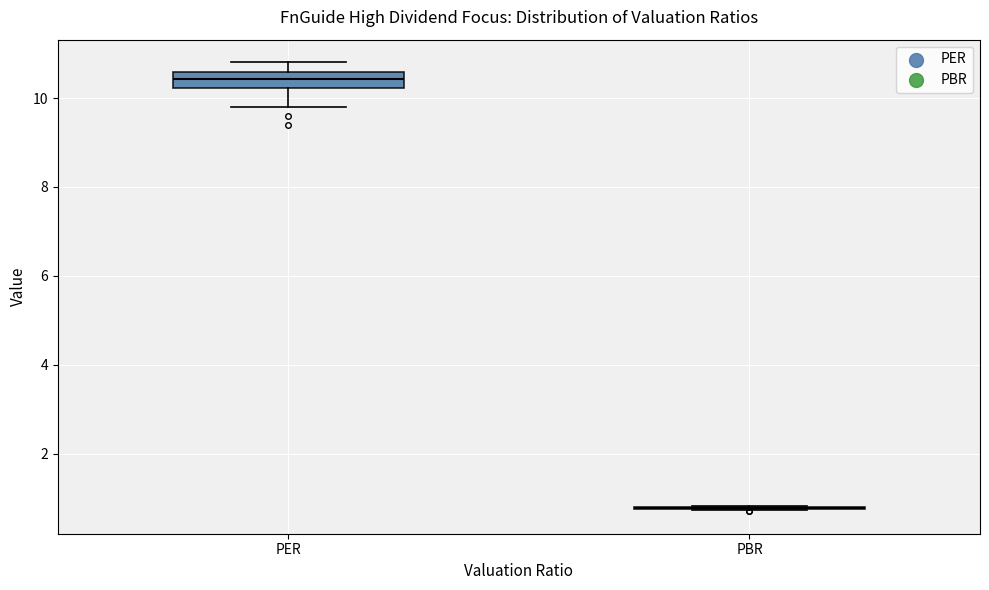

Which box is the tallest, from its lower edge to its upper edge?

PER